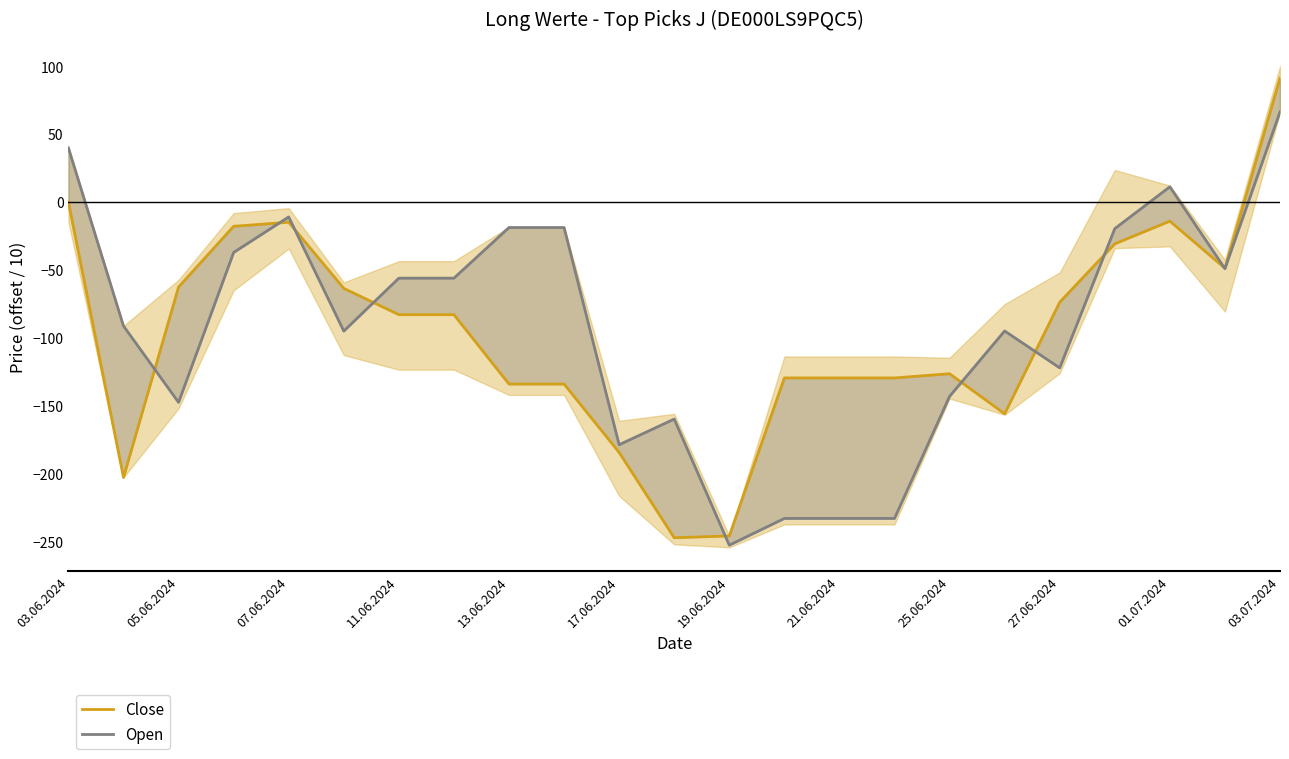

How many data points does each series have?

23